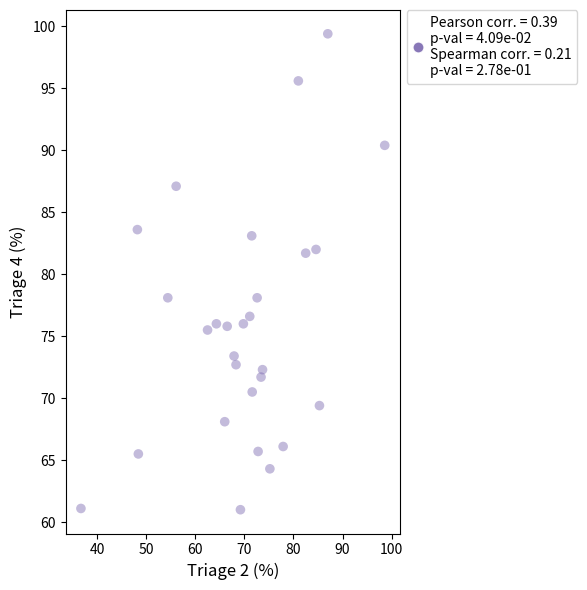

What is the range of X values (max minus min)?

61.9